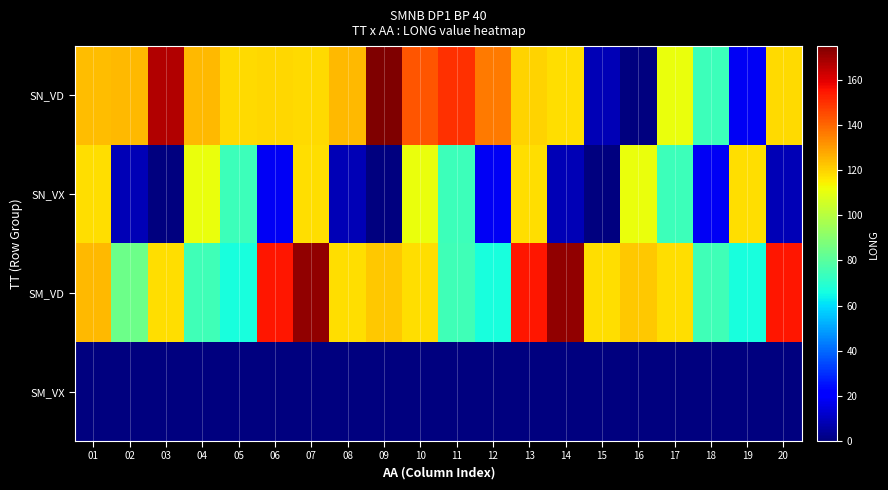

Which category has the lowest value across all series?

16